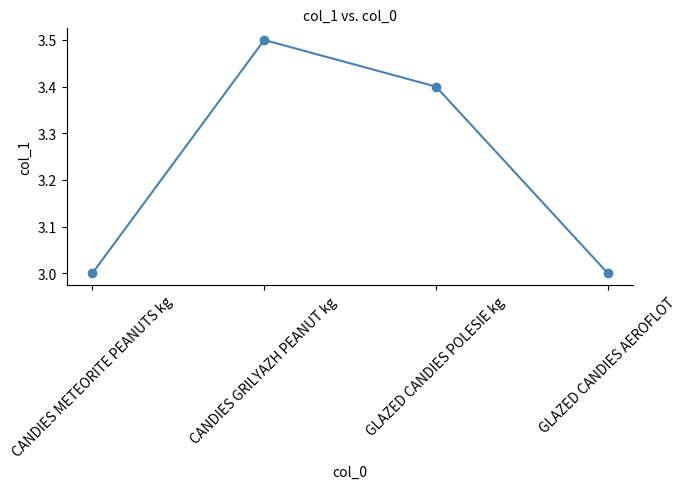

Approximately how many times larger is the value at GLAZED CANDIES AEROFLOT compared to GLAZED CANDIES POLESIE kg?

0.9